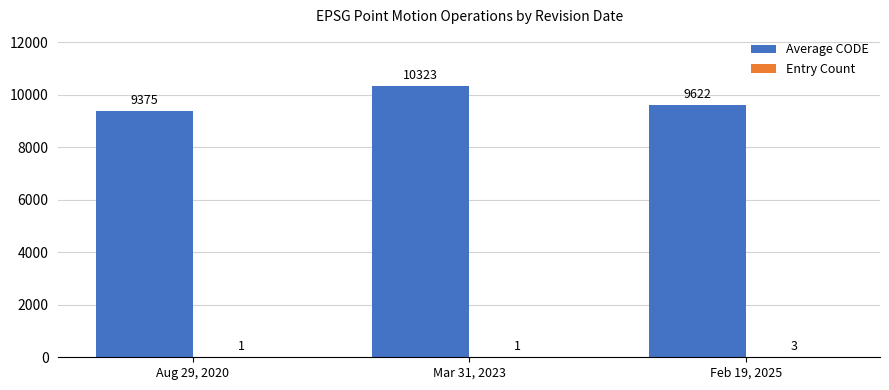

Count the number of categories in the chart.

3